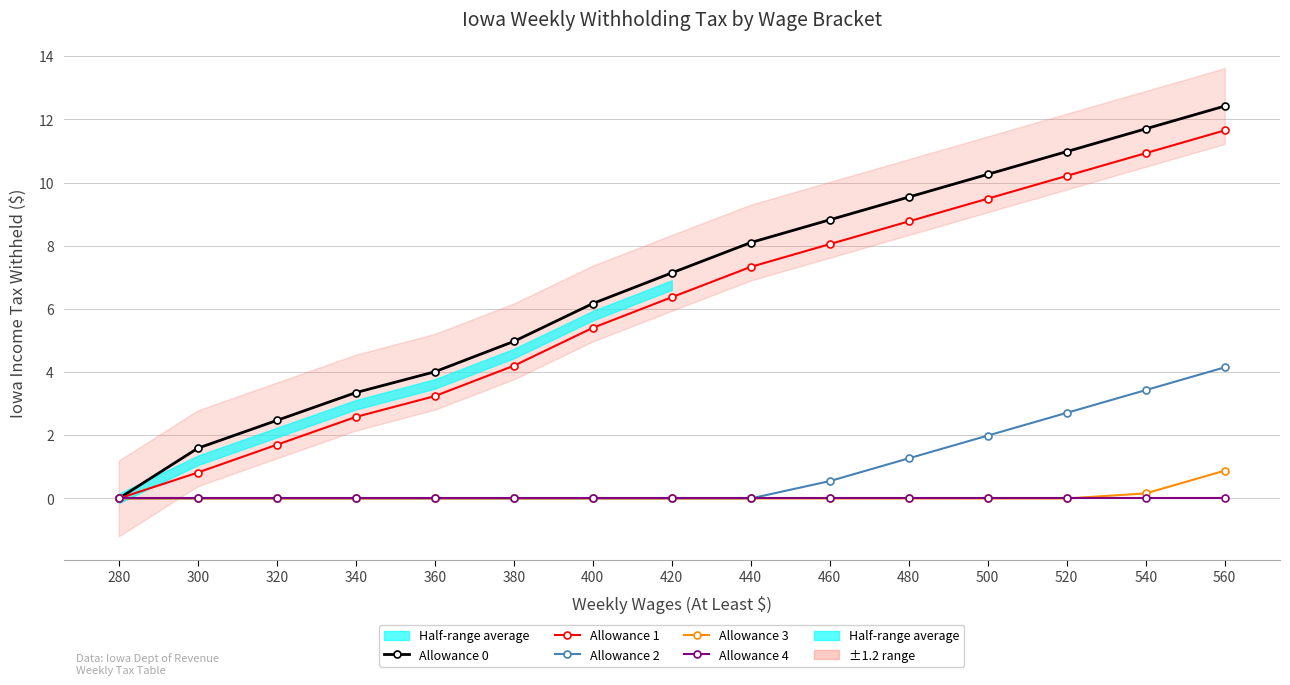

Is the value of Allowance 2 at 320 greater than the value of Allowance 4 at 500?

No